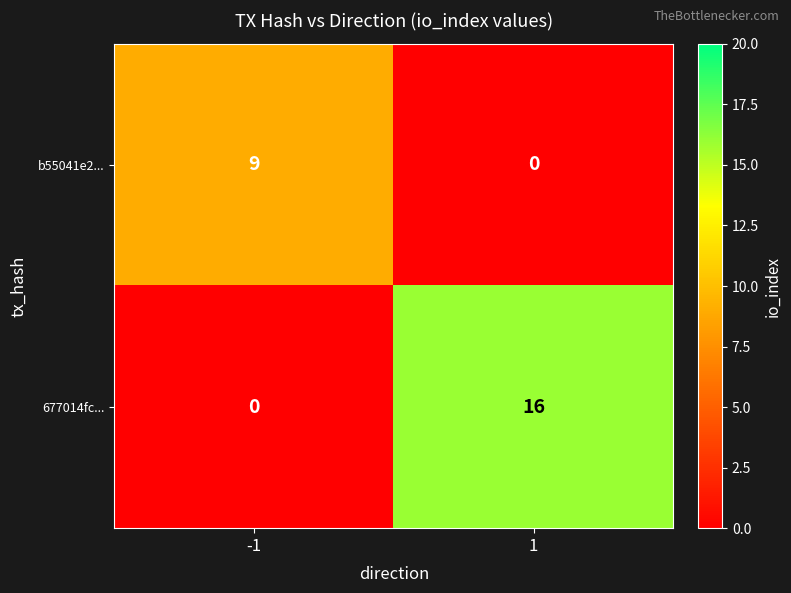

Is it true that 677014fc... equals 16 at 1?

True